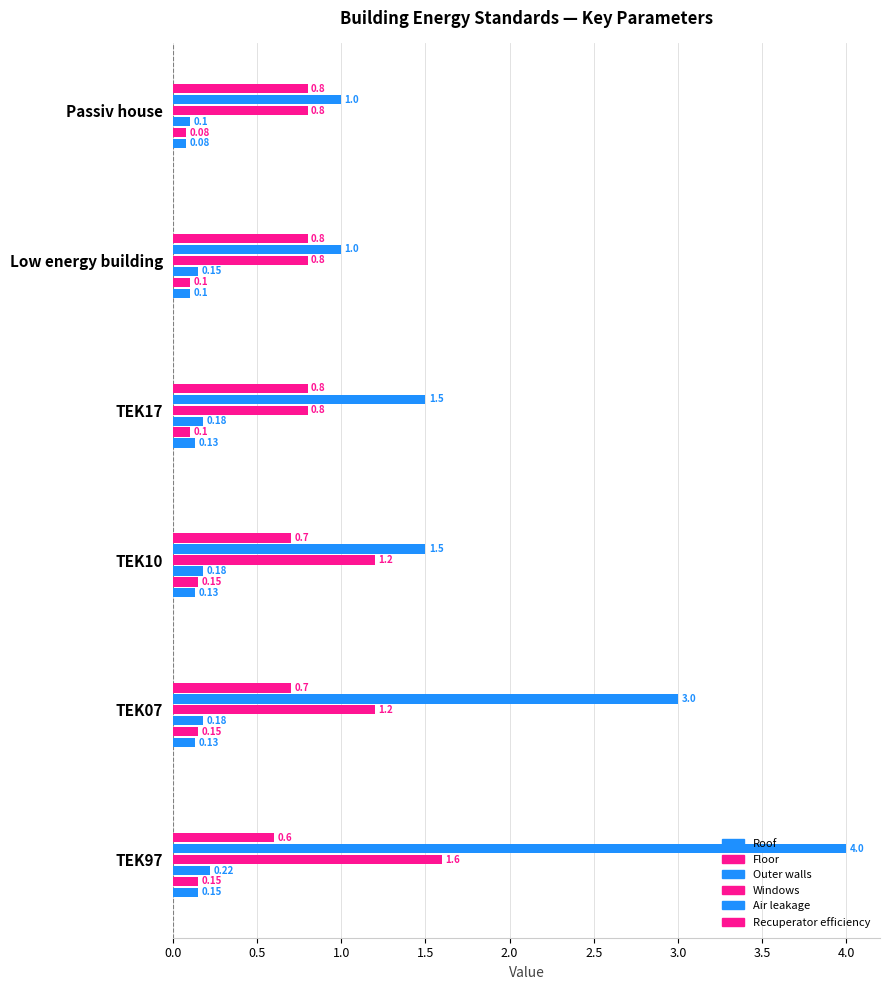

How many categories are shown in the chart?

6